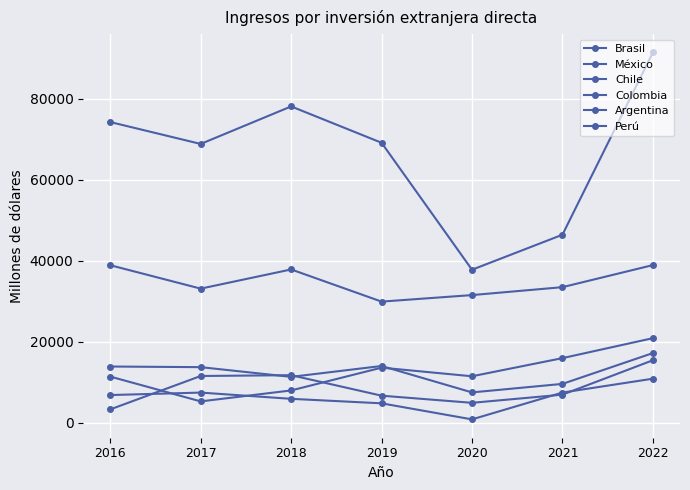

Reading right to left, list all the values displayed in this chart.

Brasil: 2022=91502.0	2021=46439.0	2020=37786.0	2019=69174.0	2018=78163.0	2017=68885.0	2016=74295.0
México: 2022=38932.0	2021=33478.0	2020=31519.0	2019=29906.0	2018=37857.0	2017=33114.0	2016=38899.0
Chile: 2022=20865.0	2021=15933.0	2020=11447.0	2019=13579.0	2018=7943.0	2017=5237.0	2016=11363.0
Colombia: 2022=17182.5	2021=9561.3	2020=7458.6	2019=13989.2	2018=11298.7	2017=13700.9	2016=13857.9
Argentina: 2022=15408.0	2021=6903.0	2020=4884.0	2019=6649.0	2018=11717.0	2017=11517.0	2016=3260.0
Perú: 2022=10848.0	2021=7420.0	2020=791.0	2019=4760.0	2018=5873.0	2017=7413.0	2016=6805.0